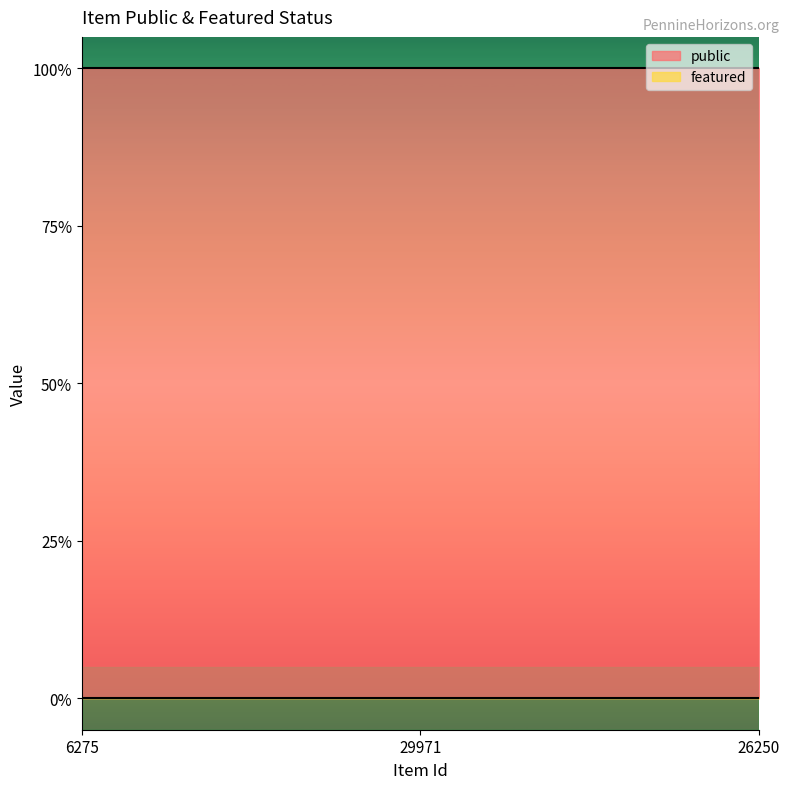

Reading right to left, what are all the values shown in this chart?

public: 1	1	1
featured: 0	0	0